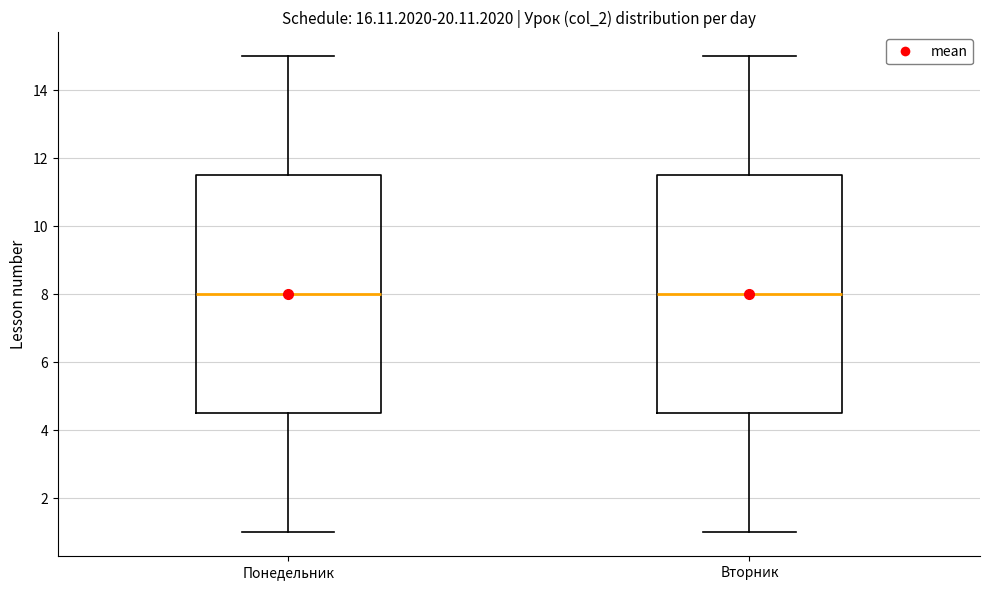

Reading left to right, read every box against the y-axis: the position of its median line, the range the box covers, and the ends of its whiskers. The values are not printed on the chart, so give them approximately, as read against the axis.

Понедельник: median 8.0, box 4.6 to 11.6, whiskers 1.0 to 15.0
Вторник: median 8.0, box 4.6 to 11.6, whiskers 1.0 to 15.0